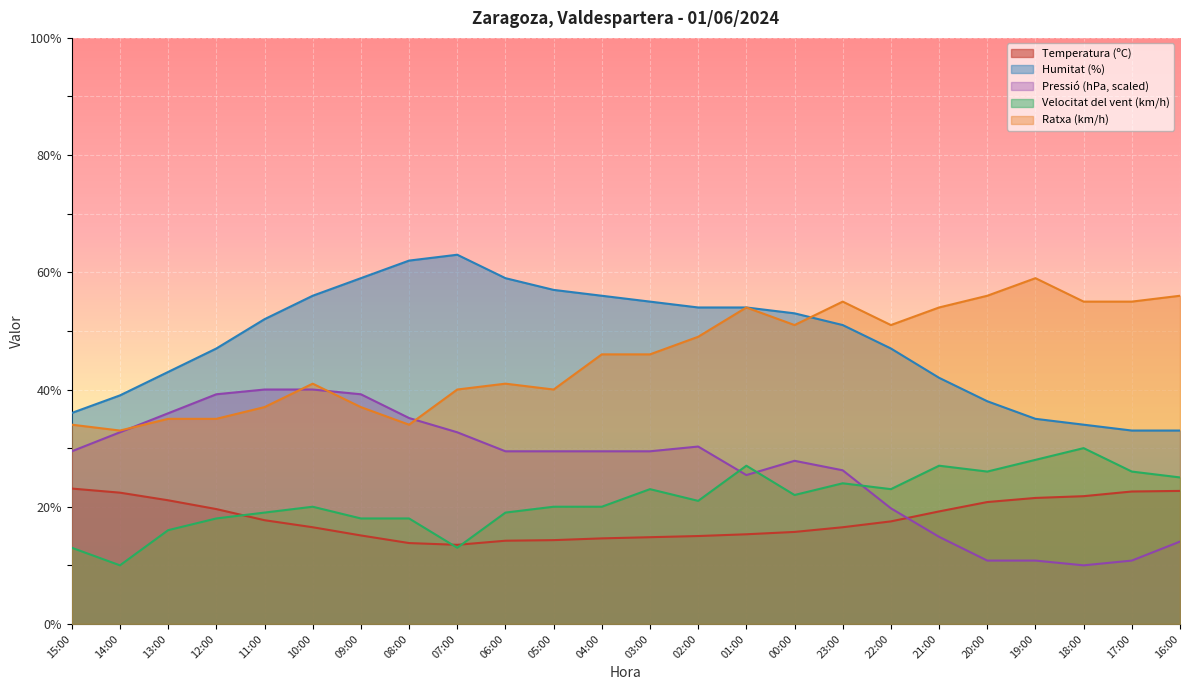

What is the sum of all Humitat (%) values?

1158.0